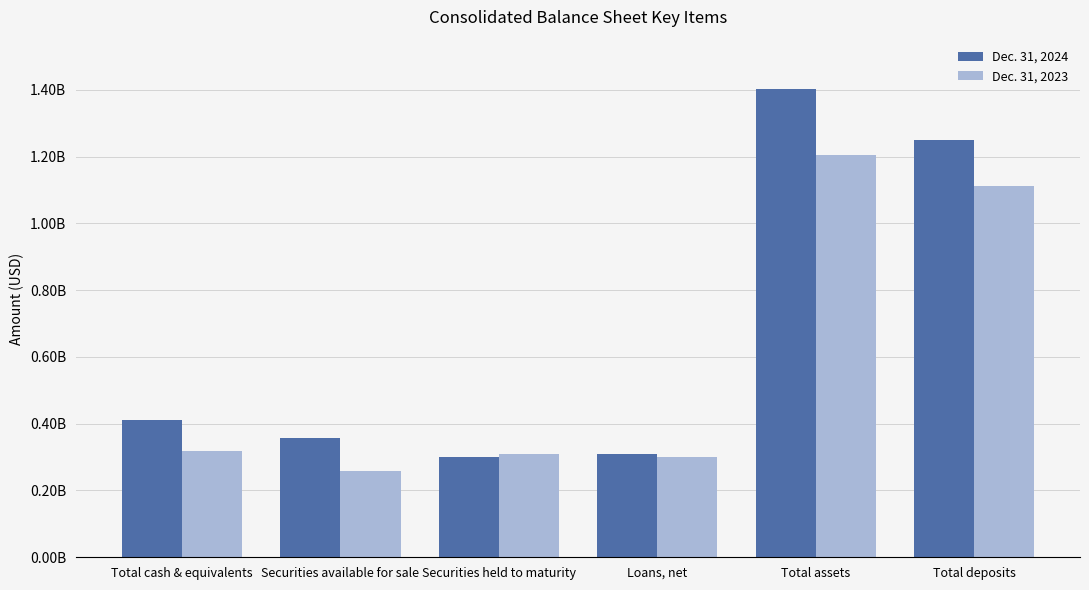

Where does the Dec. 31, 2024 series first go above 410739000?

Total assets